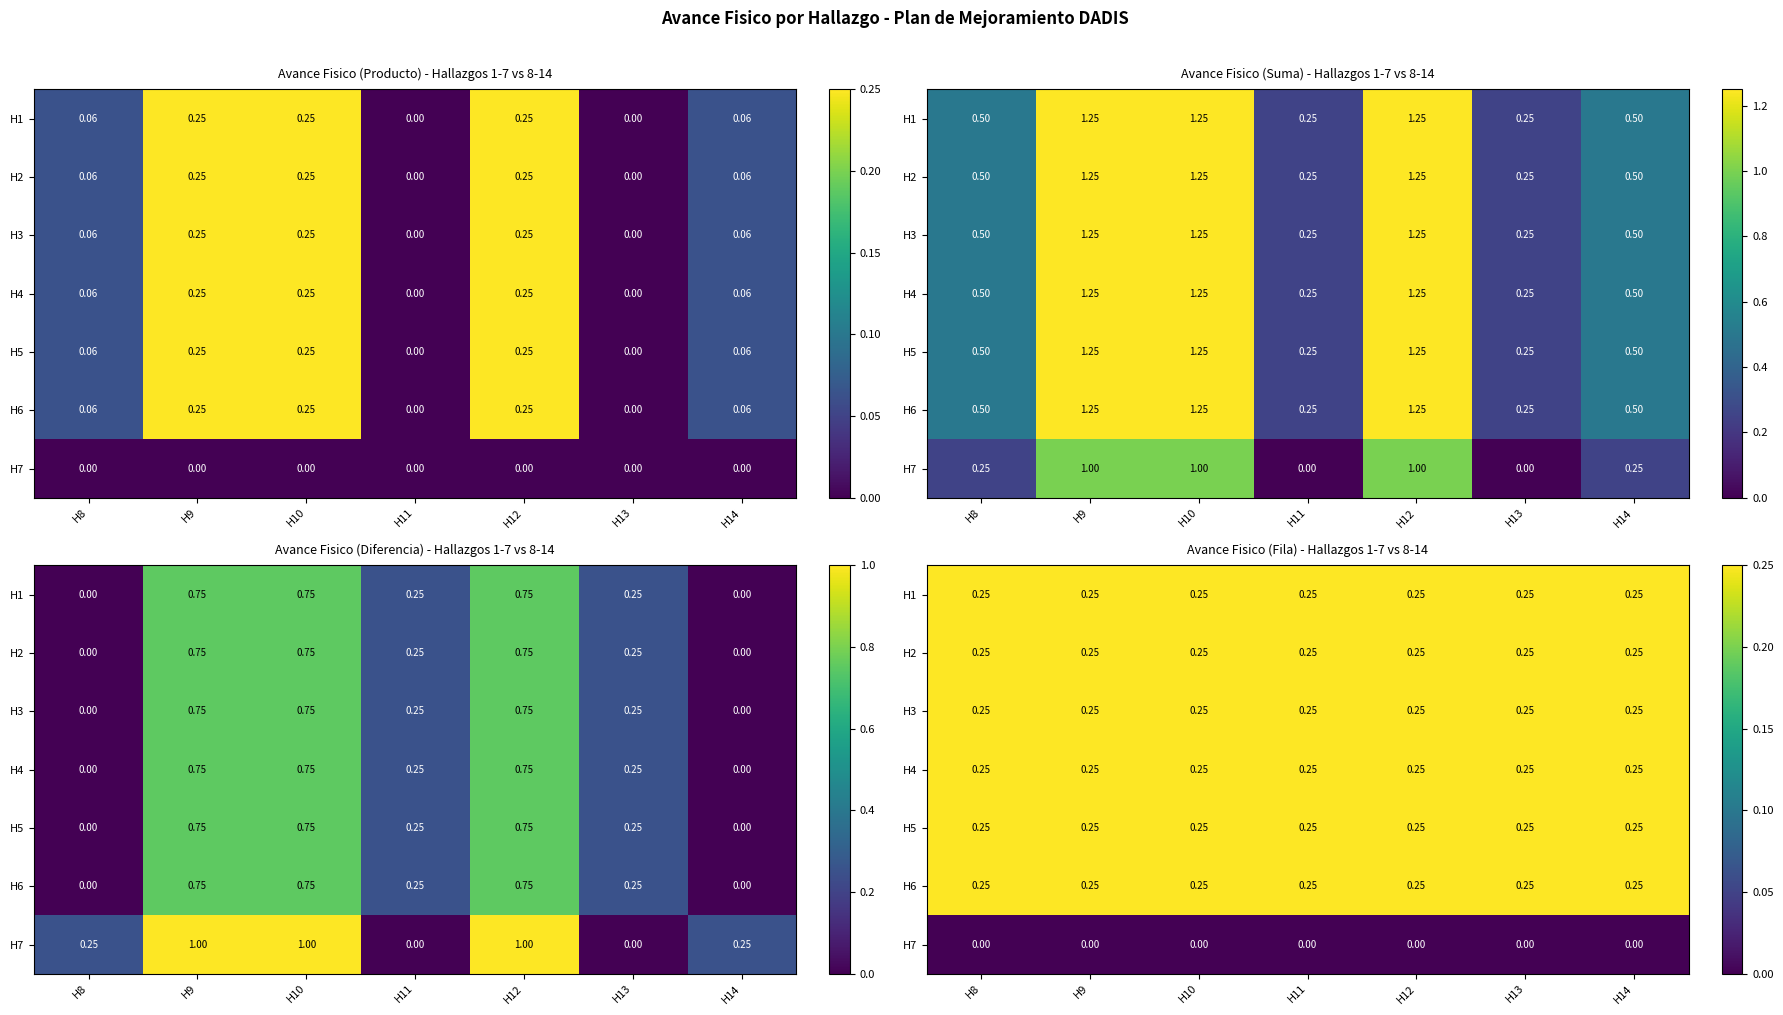

The value of H5 at H14 is 0.1. True or false?

False